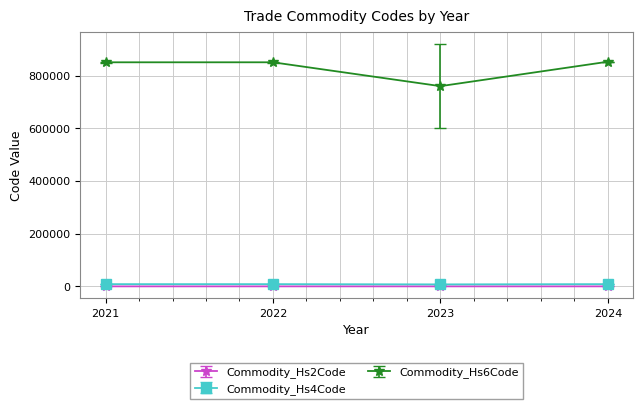

What is the minimum value for Commodity_Hs4Code?

7601.5